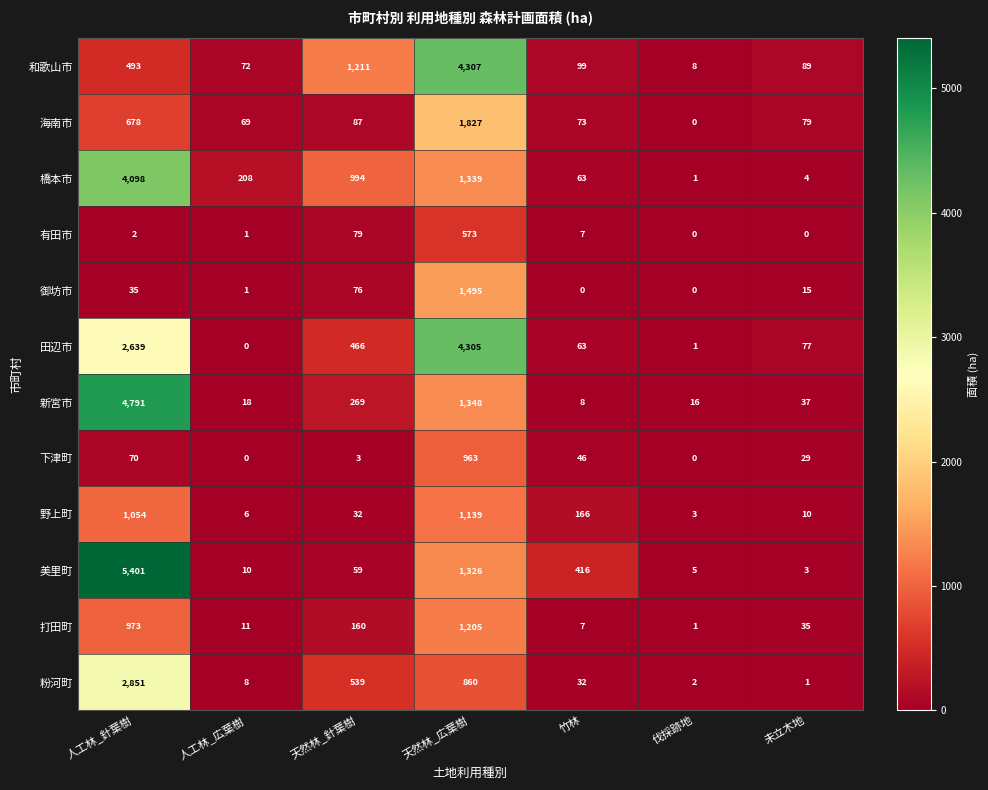

What is the maximum value shown in the chart?

5401